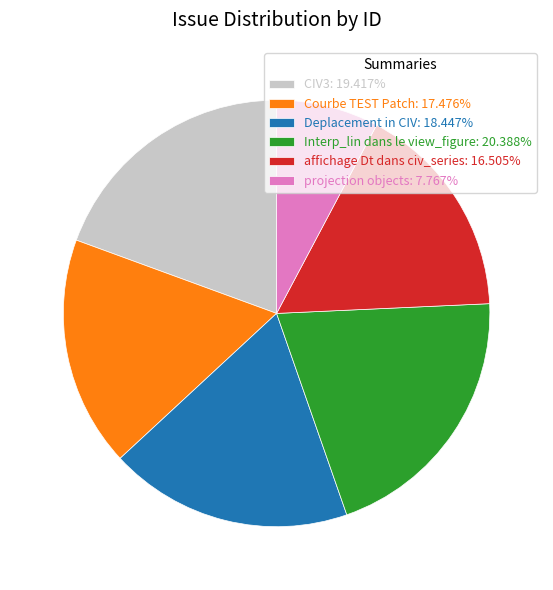

Combined, do Deplacement in CIV: 18.447% and Interp_lin dans le view_figure: 20.388% account for over 50%?

No